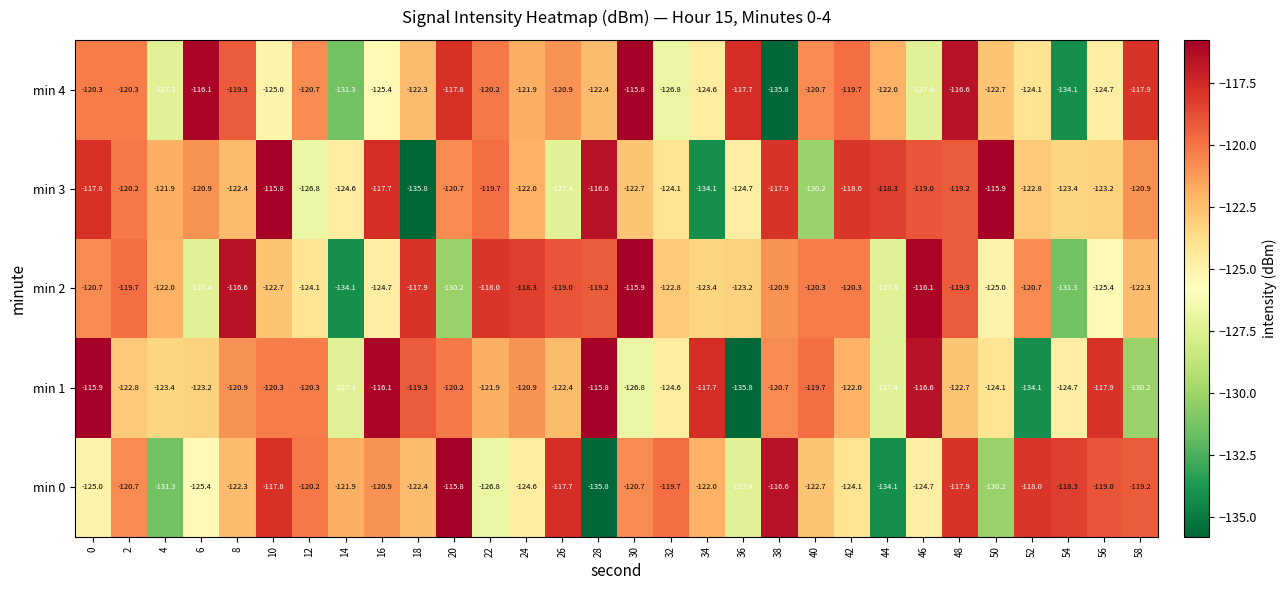

Read the min 2 value at 56.

-125.4